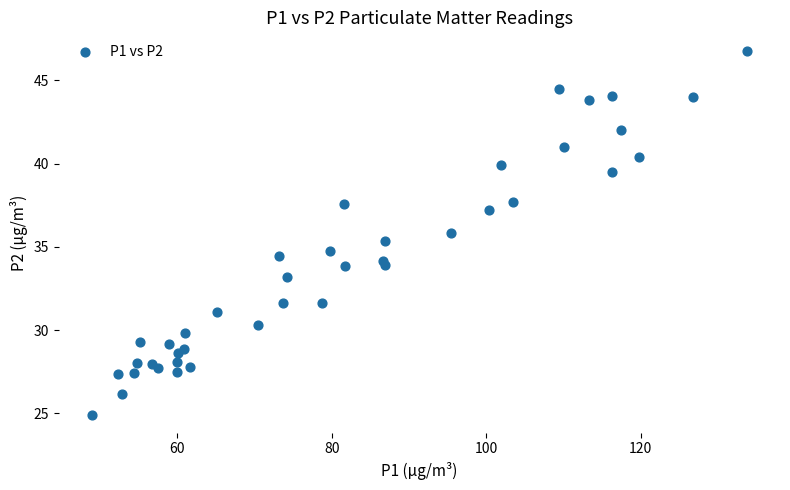

What is the range of Y values (max minus min)?

21.9